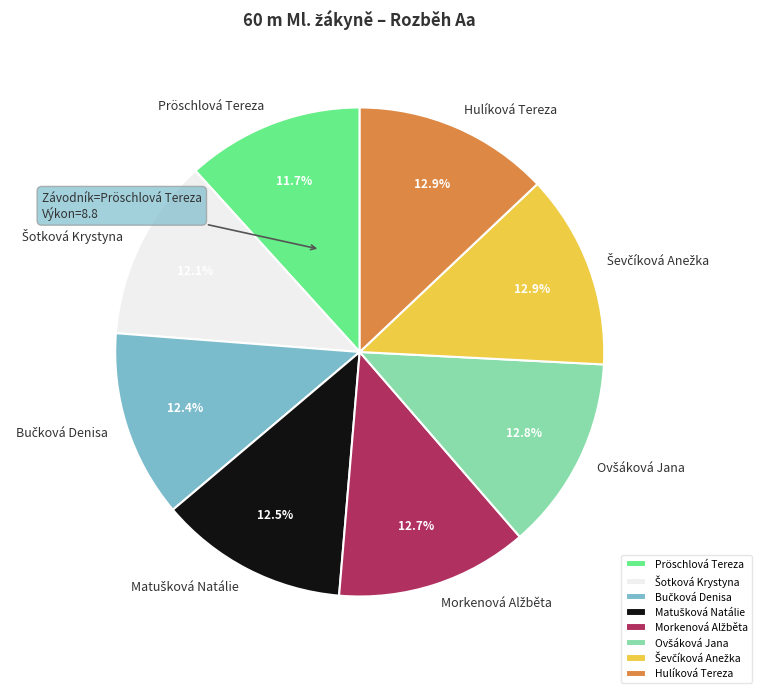

True or false: Pröschlová Tereza accounts for 5% of the total.

False